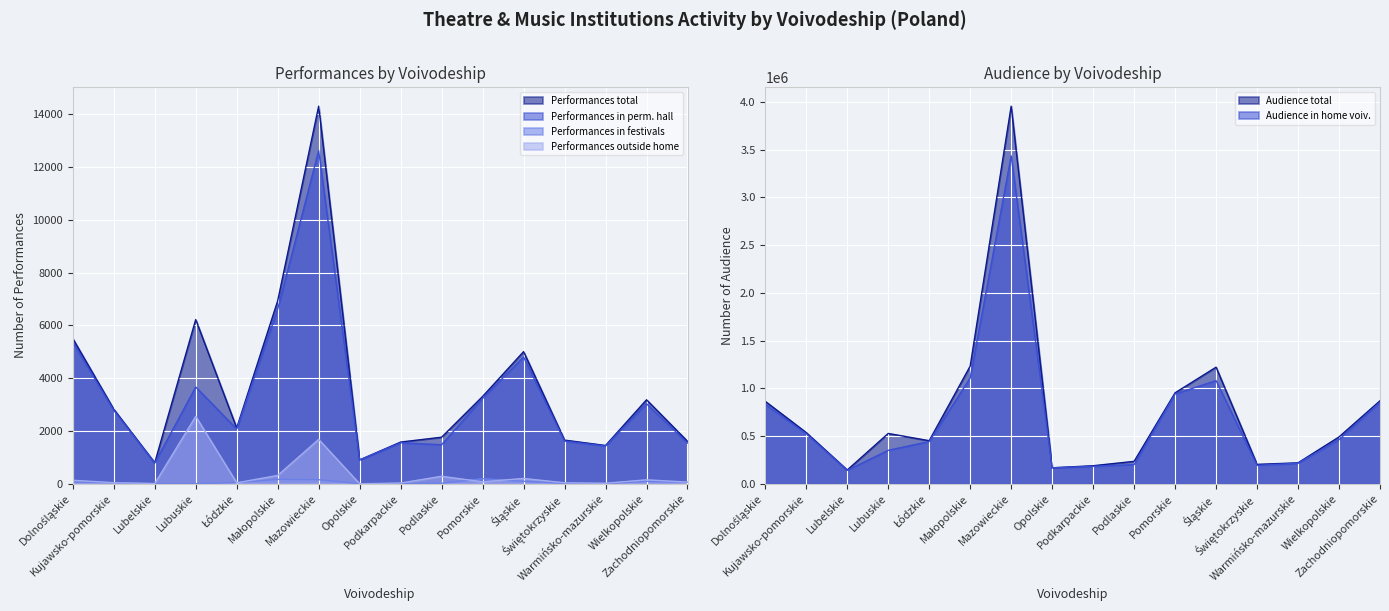

At which category is the sum across all series the highest?

Mazowieckie